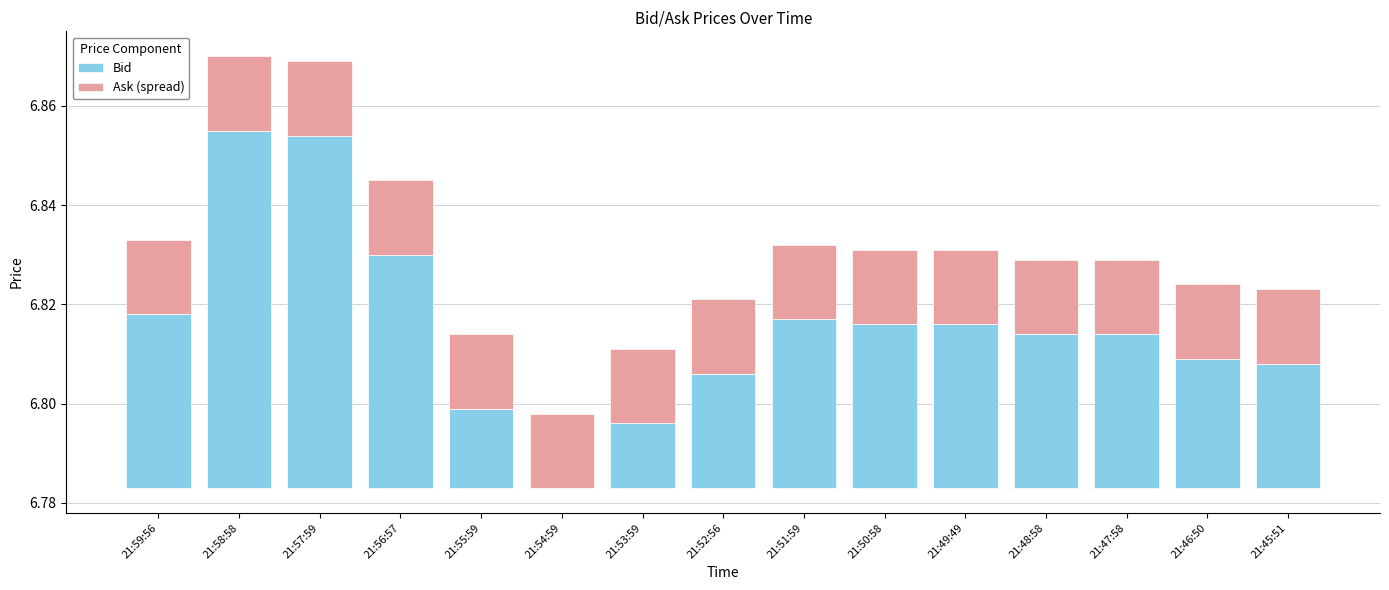

Which has a higher value, 21:48:58 or 21:54:59?

21:48:58